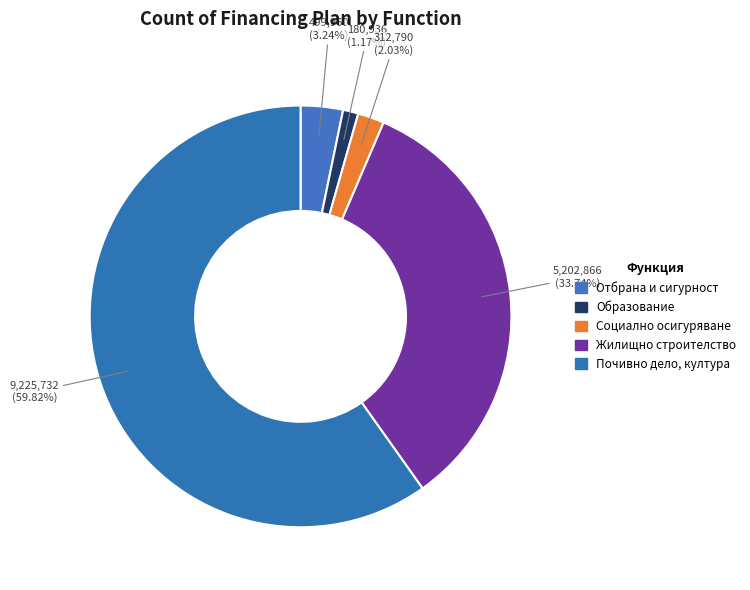

Count the number of slices in the pie.

5